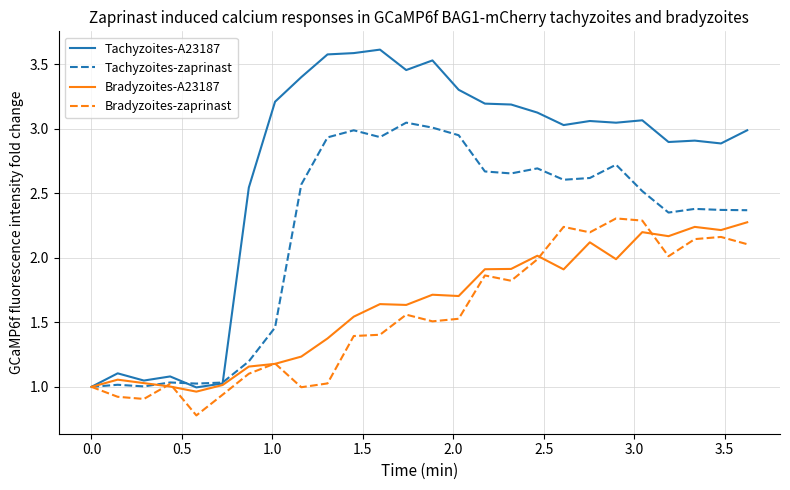

Which series has the largest range (max minus min)?

Tachyzoites-A23187